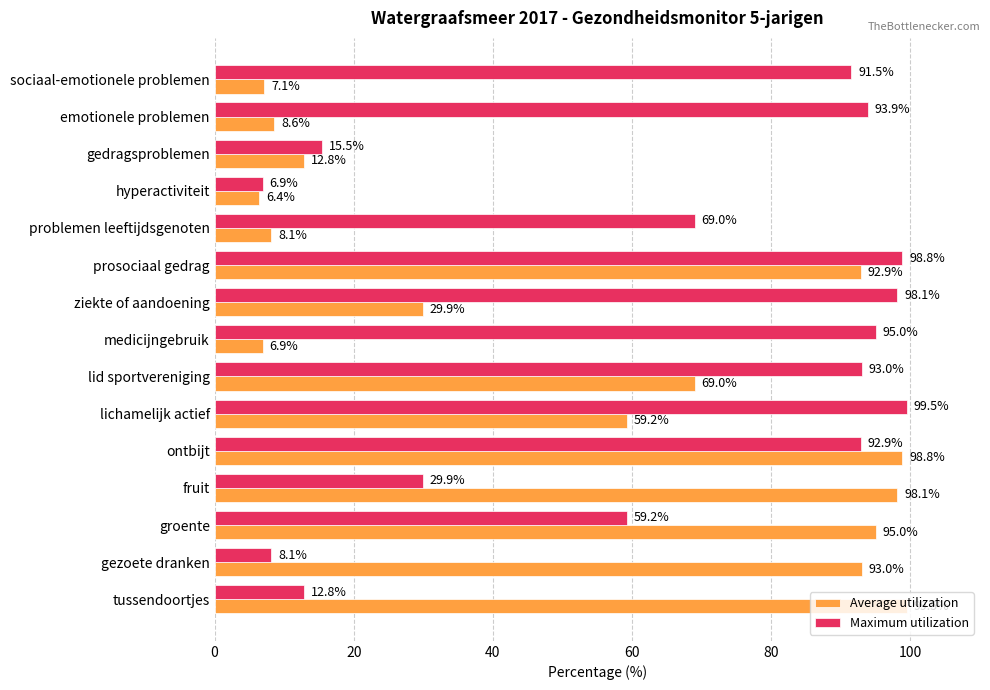

What is the approximate value of Maximum utilization at lichamelijk actief?

99.5